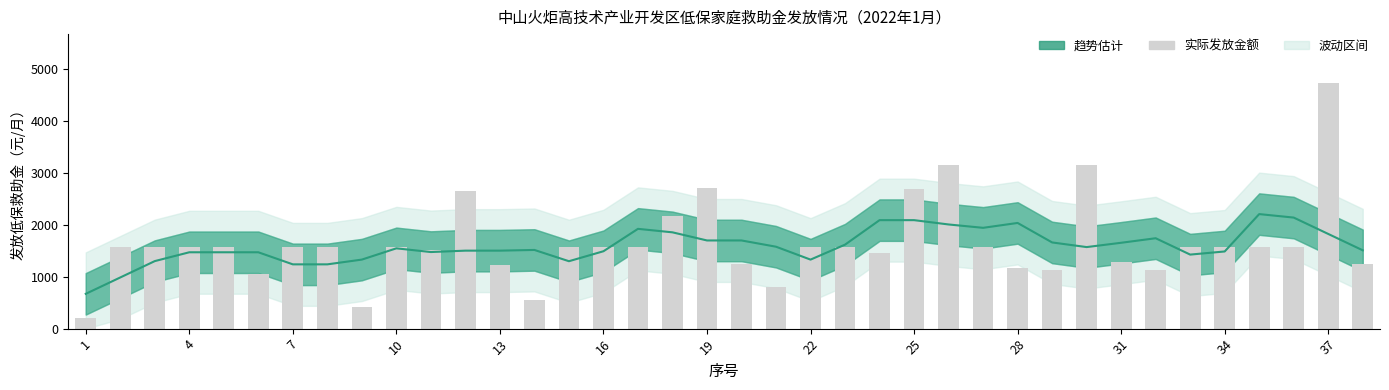

Is it true that 趋势估计 equals 1656.0 at 31?

True